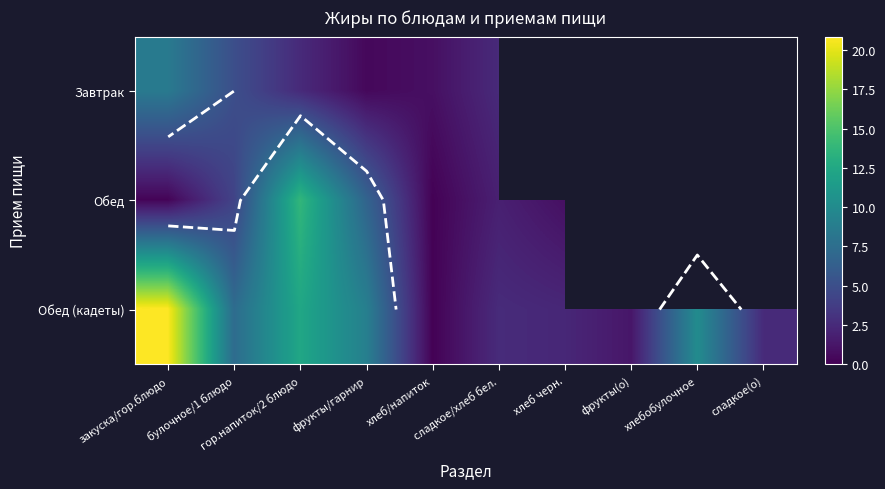

Rank the categories by Обед (кадеты) value from lowest to highest.

хлеб/напиток, фрукты(о), хлеб черн., сладкое(о), сладкое/хлеб бел., булочное/1 блюдо, фрукты/гарнир, хлебобулочное, гор.напиток/2 блюдо, закуска/гор.блюдо